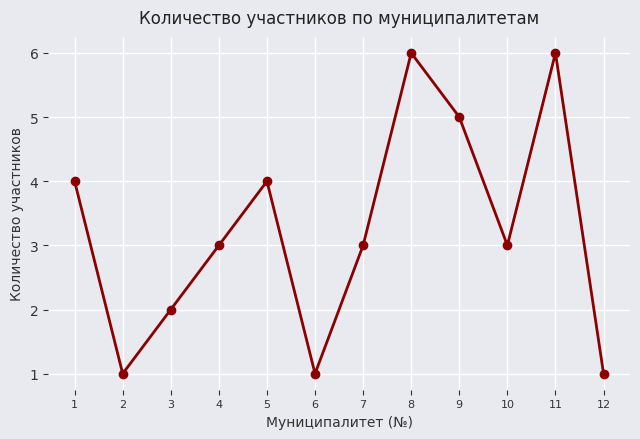

How many data points does each series have?

12